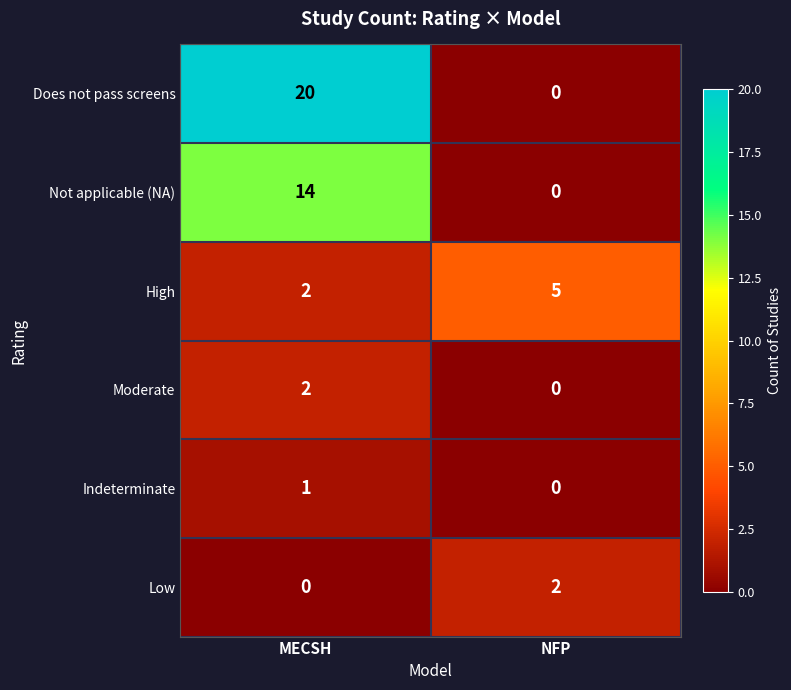

Reading left to right, list all the values displayed in this chart.

Does not pass screens: MECSH=20	NFP=0
Not applicable (NA): MECSH=14	NFP=0
High: MECSH=2	NFP=5
Moderate: MECSH=2	NFP=0
Indeterminate: MECSH=1	NFP=0
Low: MECSH=0	NFP=2